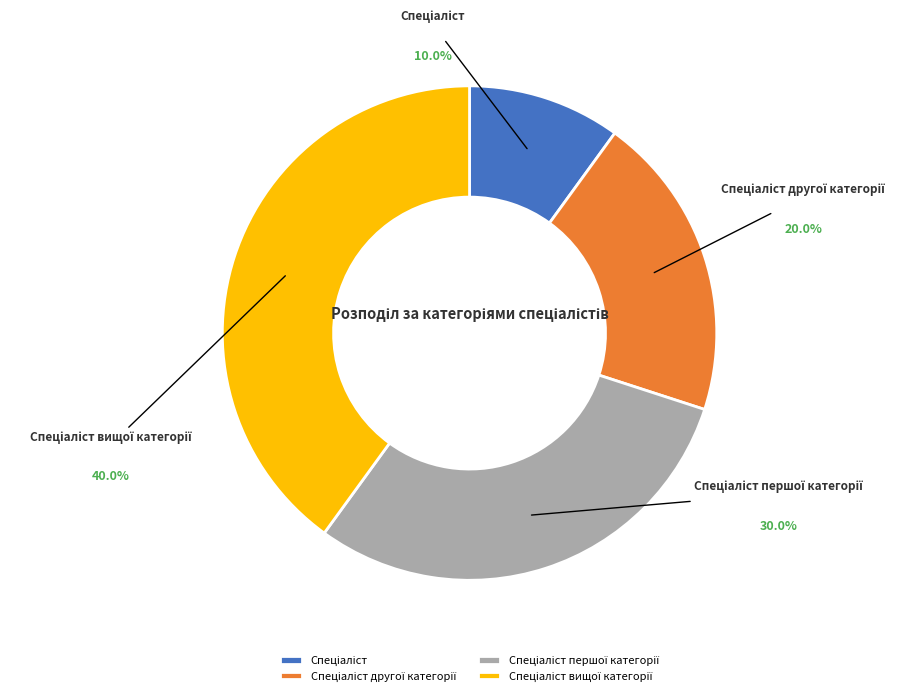

Is there any slice that represents more than half of the pie?

No